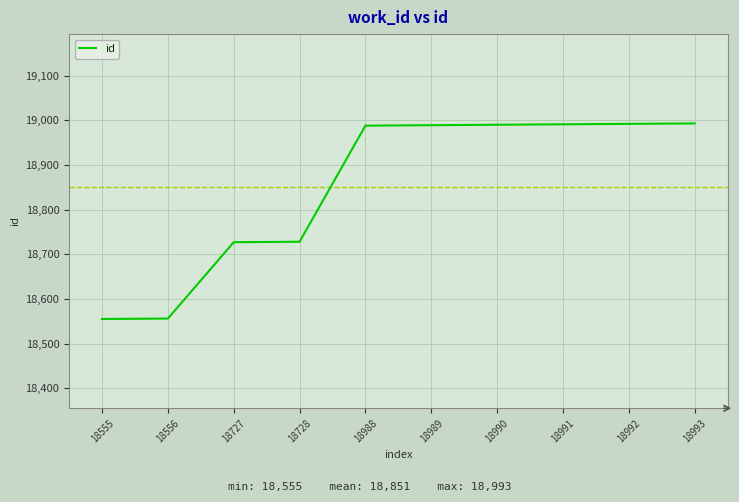

What is the difference between the maximum and minimum values?

438